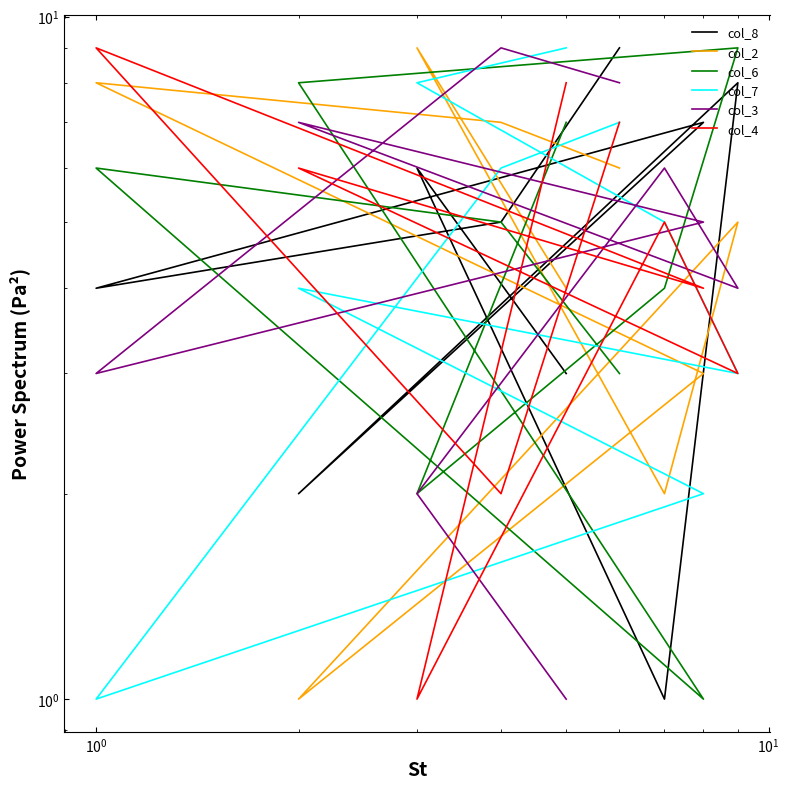

How many interior local peaks does the col_6 series have?

2